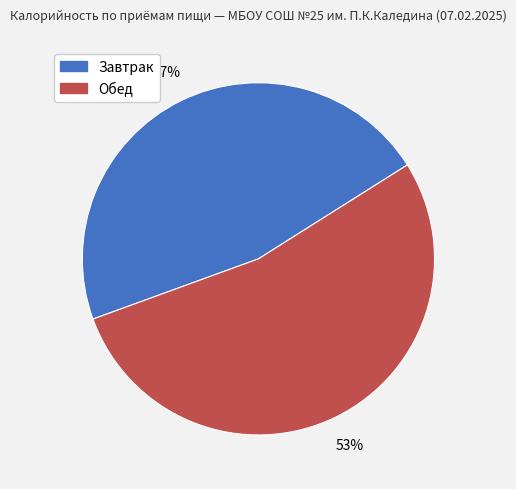

Do Завтрак and Обед together represent more than half of the pie?

Yes